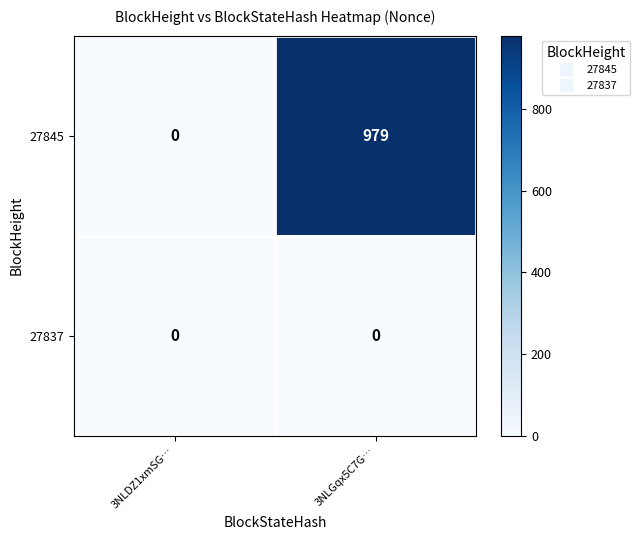

What is the difference between the 27845 values at 3NLDZ1xmSG… and 3NLGqx5C7G…?

979